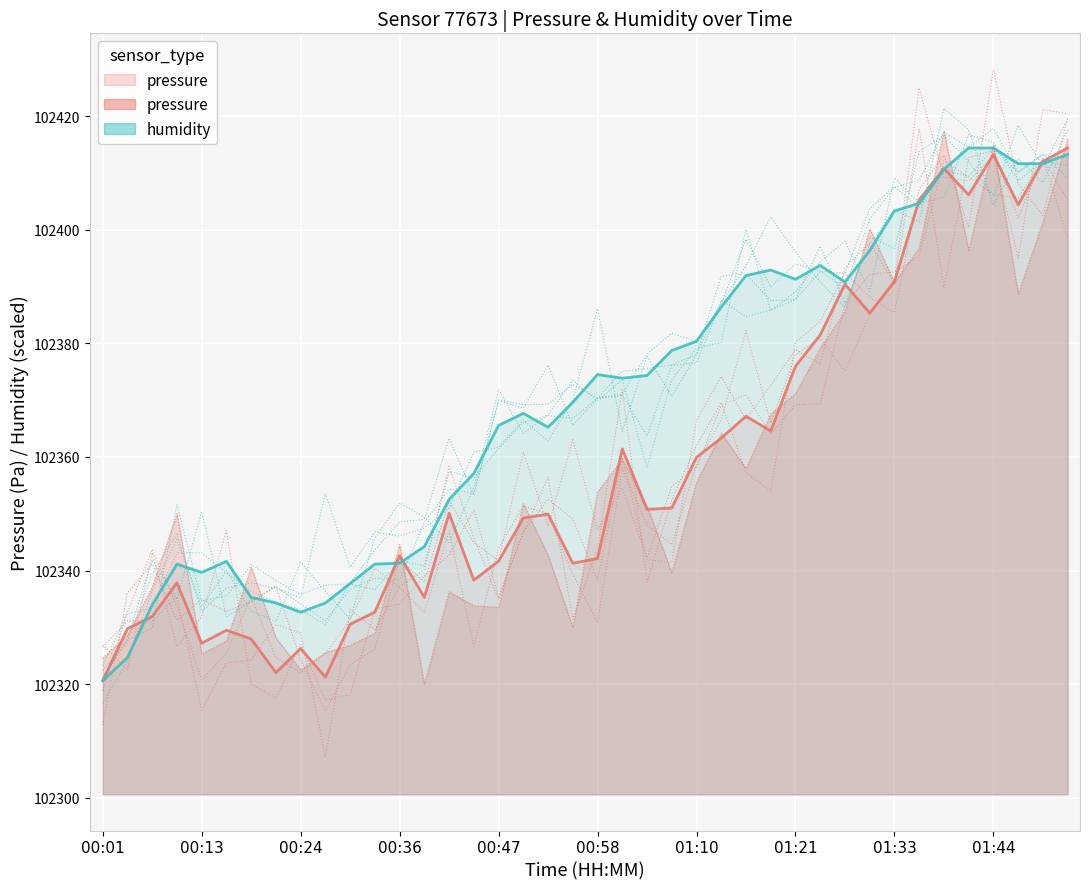

Which label corresponds to the largest value in the chart?

01:52